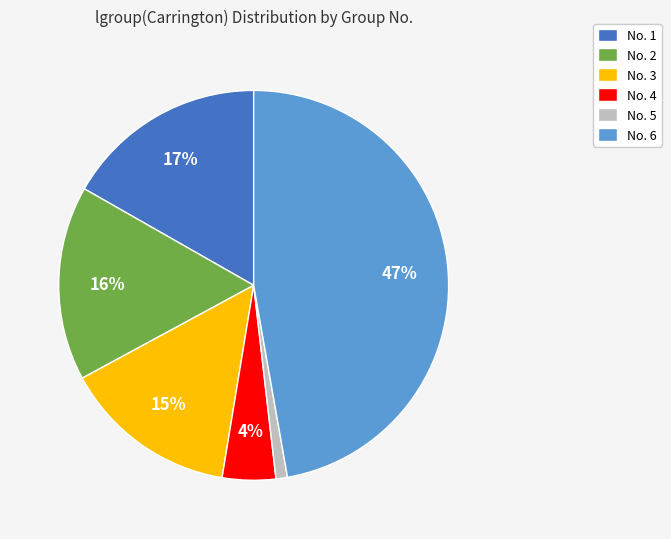

Is the sum of No. 3 and No. 2 greater than half?

No